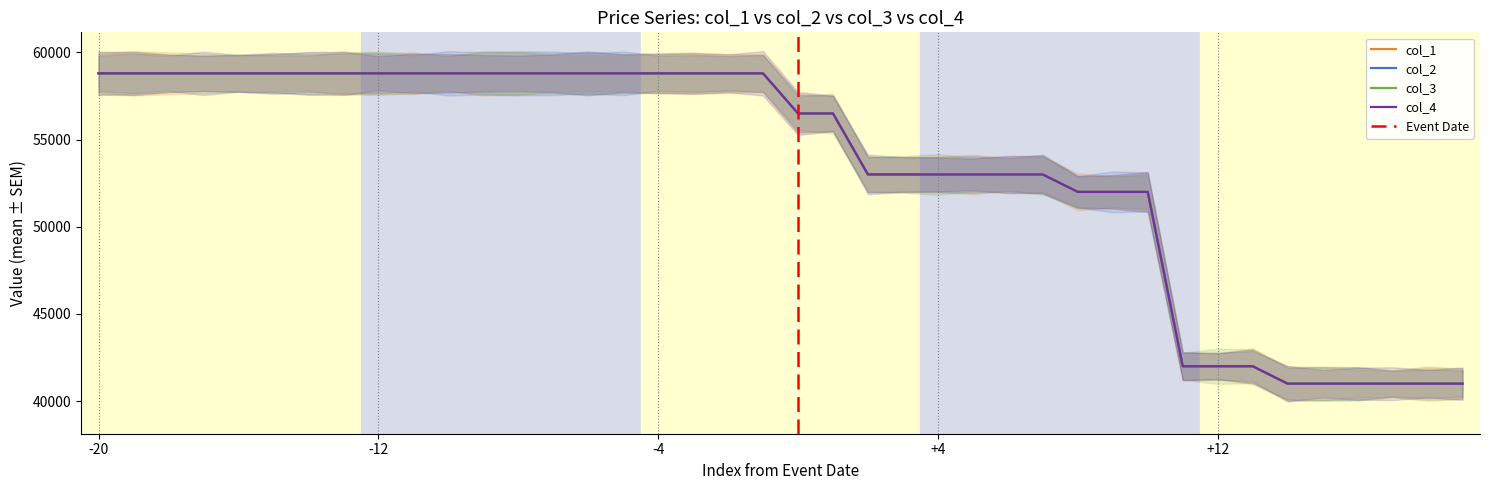

Which series has the largest total across all categories?

col_1